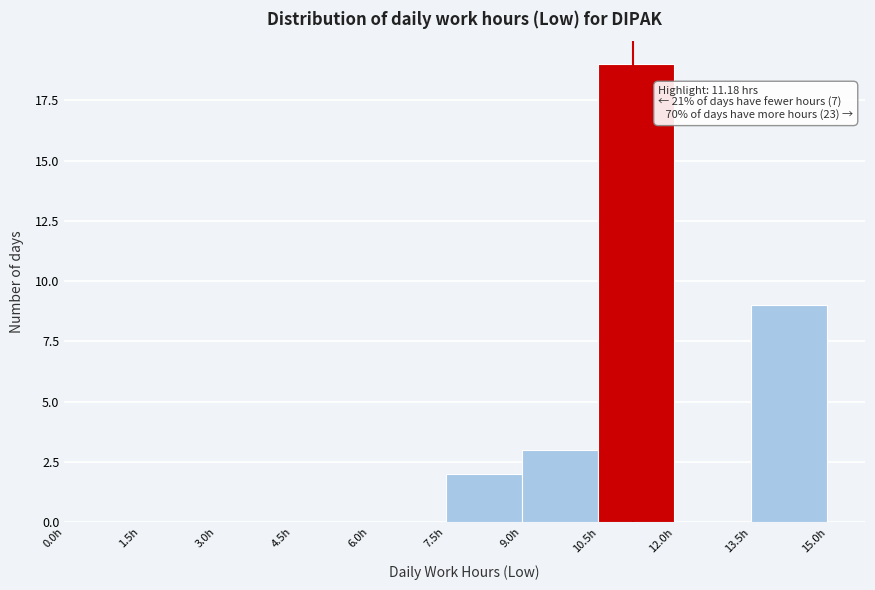

Which range on the x-axis has the tallest bar?

10.5 to 12.0